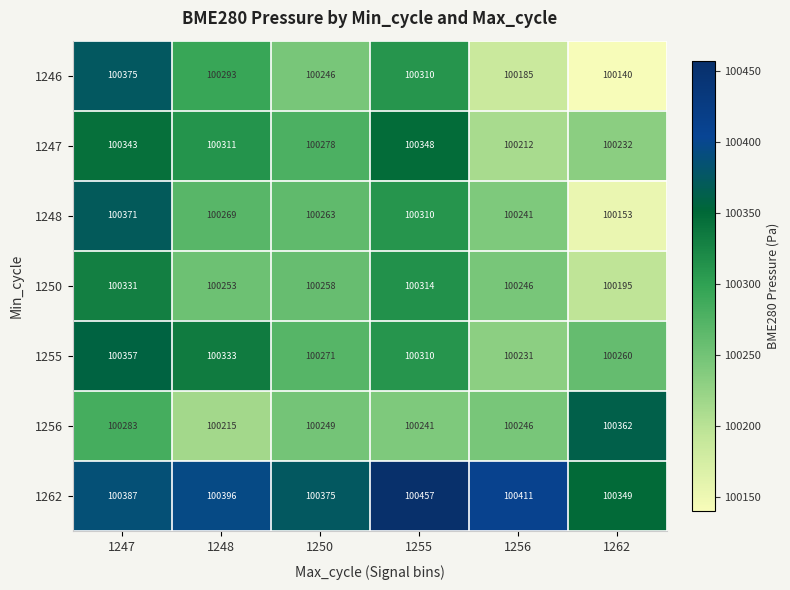

Which label corresponds to the largest value in the chart?

1255